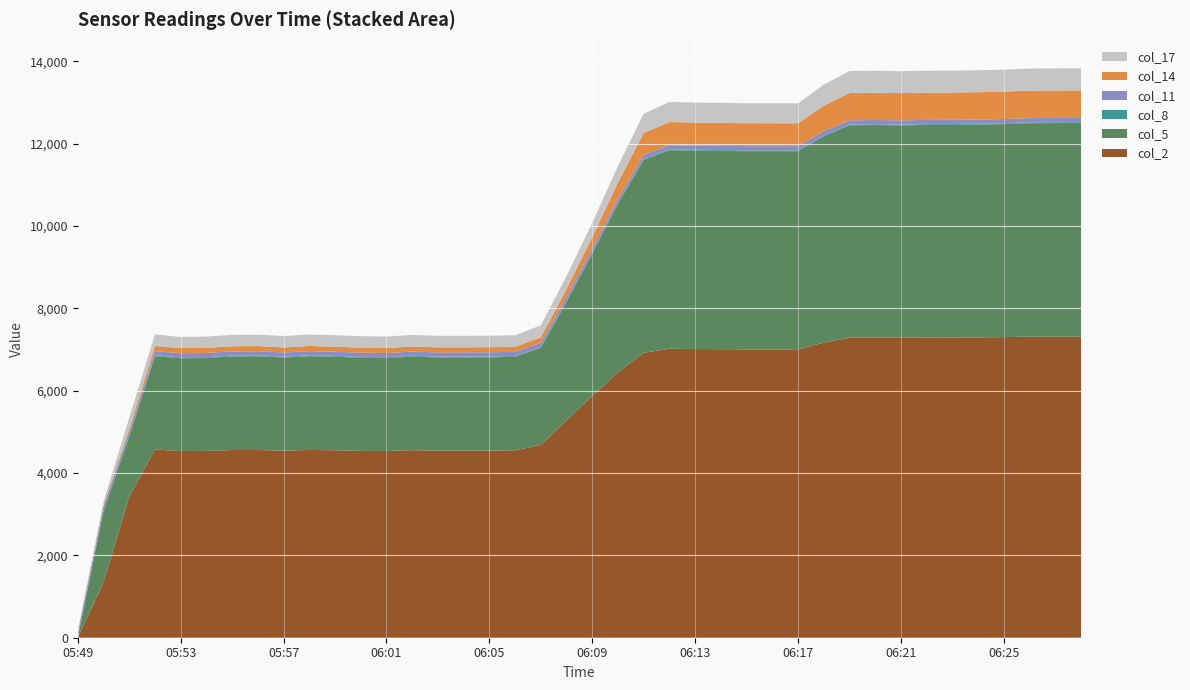

Reading left to right, extract all data points from this chart.

col_2: 0.0	1346.0	3428.0	4572.9	4535.4	4539.1	4559.4	4561.1	4543.4	4562.1	4553.5	4538.6	4536.7	4556.5	4545.1	4544.5	4546.8	4552.1	4683.4	5281.2	5872.8	6445.9	6923.5	7020.4	7013.8	7009.8	7005.6	7005.3	7005.6	7171.4	7286.8	7289.4	7286.2	7291.4	7292.5	7297.2	7303.3	7314.5	7315.8	7317.9
col_5: 0.0	1725.8	1461.2	2268.0	2255.3	2257.4	2275.0	2277.5	2263.8	2279.2	2272.0	2265.6	2257.4	2273.9	2263.8	2265.6	2266.5	2271.2	2360.2	2880.5	3464.9	4102.7	4686.2	4822.8	4820.3	4817.7	4814.2	4813.9	4813.7	5014.1	5161.8	5165.3	5160.7	5166.0	5166.1	5169.4	5175.2	5186.2	5187.1	5187.5
col_8: 18.9	18.8	18.8	18.7	18.7	18.8	18.6	18.7	18.7	18.7	18.8	18.8	18.9	18.9	18.9	18.9	19.0	19.0	19.0	19.0	19.0	19.0	19.0	19.0	19.0	19.0	19.1	19.1	19.1	19.1	19.1	19.0	19.1	19.1	19.0	19.0	19.0	19.0	19.0	19.1
col_11: 102.9	102.9	102.9	102.9	103.0	102.9	102.9	103.0	103.0	103.0	103.0	103.0	103.0	103.0	103.0	103.0	103.1	103.1	103.1	103.1	103.1	103.1	103.1	103.1	103.2	103.2	103.2	103.2	103.2	103.2	103.2	103.2	103.2	103.2	103.2	103.2	103.2	103.2	103.3	103.3
col_14: 13.3	24.1	65.0	126.6	123.1	123.2	124.6	124.6	123.3	124.6	123.9	122.6	122.8	124.1	123.3	123.1	123.3	123.6	134.5	193.1	276.3	392.3	529.4	562.3	559.8	558.5	556.8	556.7	556.3	618.8	662.3	663.0	661.1	662.9	663.0	664.3	666.2	669.9	669.9	670.2
col_17: 27.7	89.8	265.1	278.8	271.5	274.6	276.6	277.7	277.7	278.5	279.0	277.0	278.5	279.7	279.7	278.7	279.3	279.3	288.8	309.5	343.5	401.5	468.7	486.5	486.2	485.5	485.0	484.5	484.0	510.4	533.9	533.8	532.9	533.4	533.2	533.2	533.9	535.1	535.5	535.3